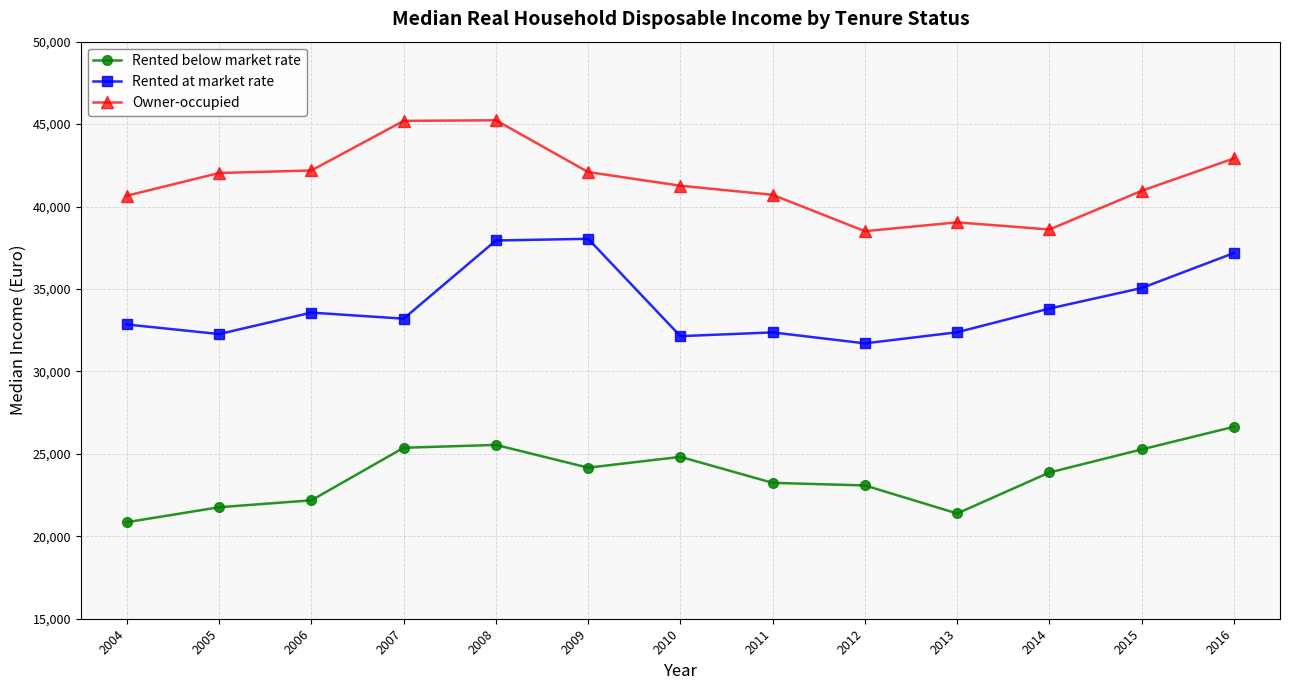

What is the value of the Rented at market rate point at the 9th from the left?

31702